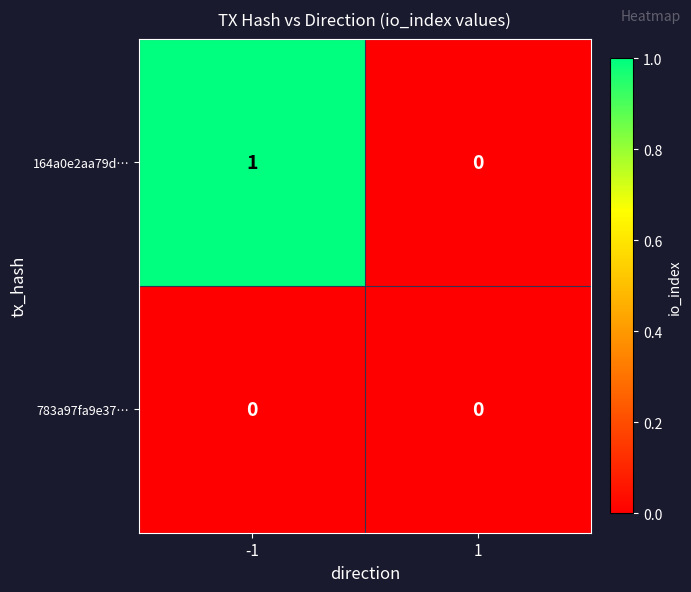

Which series has the widest spread of values?

164a0e2aa79d…